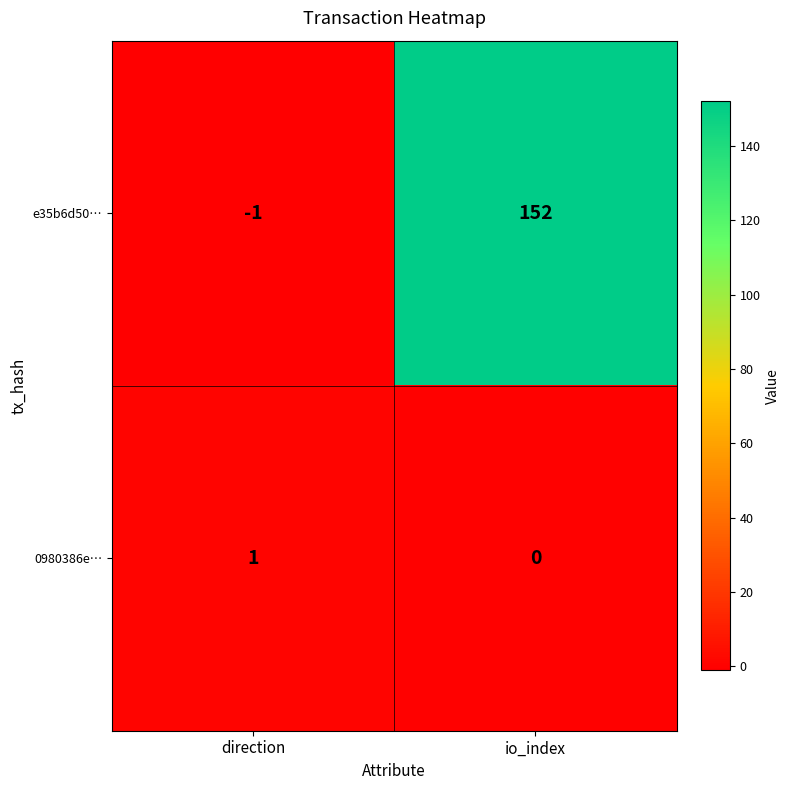

At how many categories does at least one series exceed 15?

1